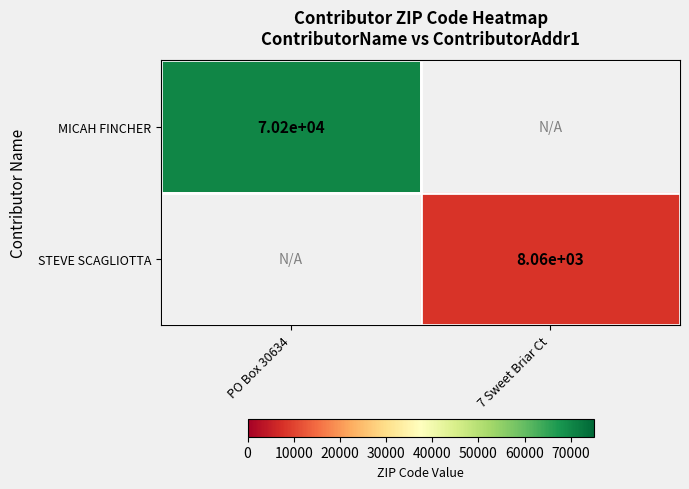

Is it true that MICAH FINCHER equals 107183 at PO Box 30634?

False